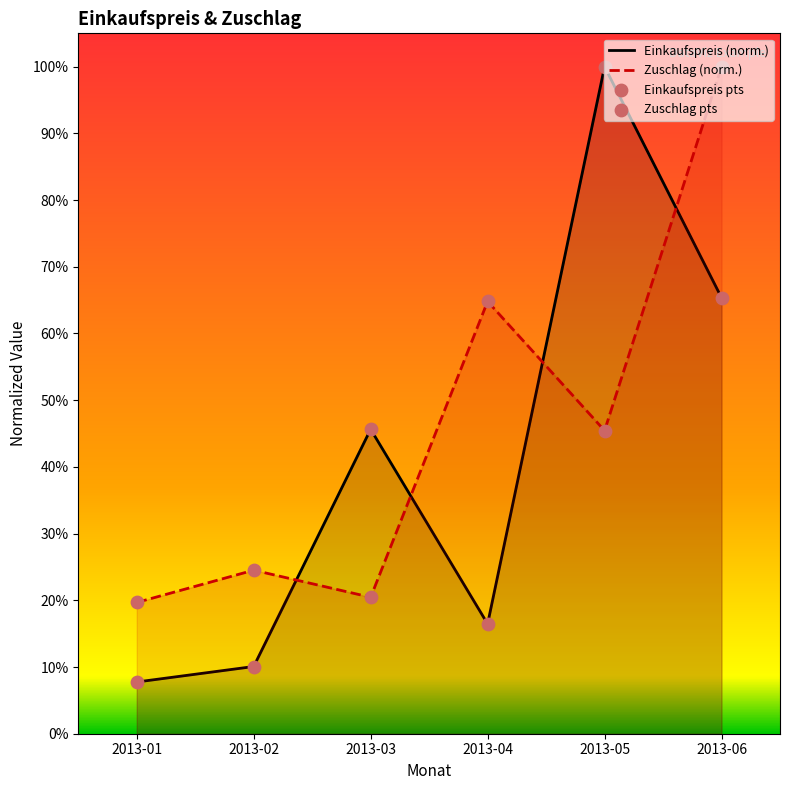

Which series contains the highest Y value?

Einkaufspreis (norm.)